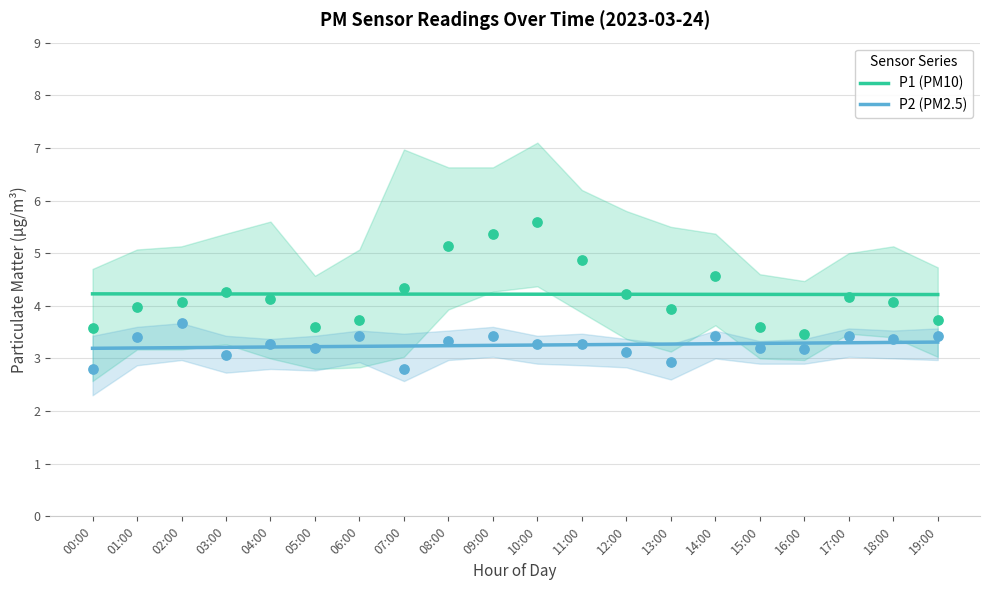

Is the value of P1 (PM10) at 02:00 greater than the value of P2 (PM2.5) at 01:00?

Yes